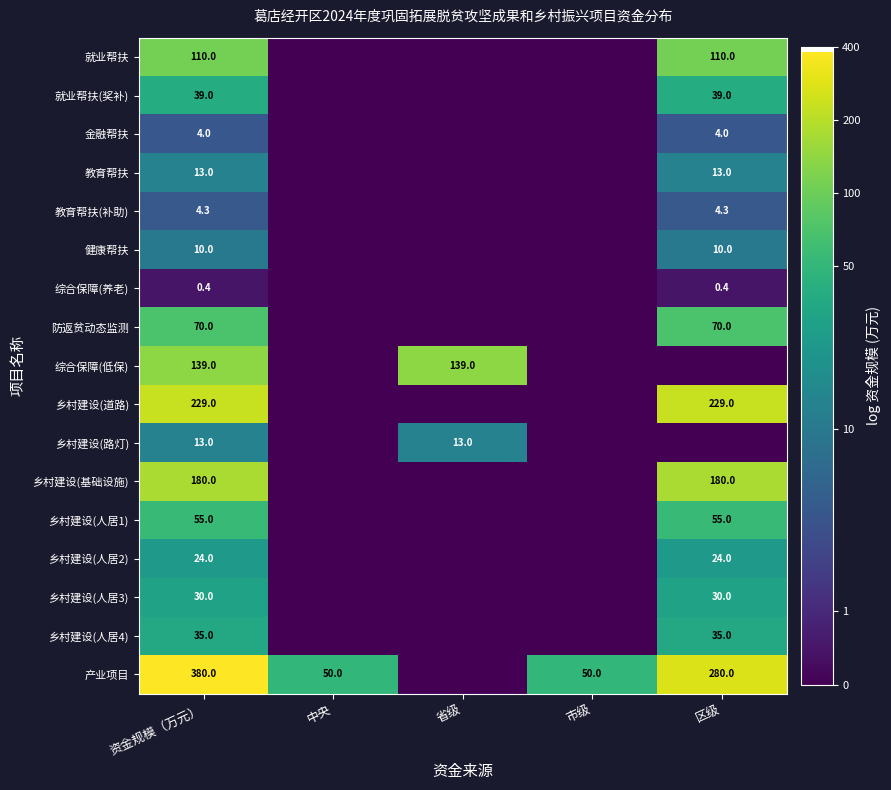

What is the total value across all series at 资金规模（万元）?

1335.7